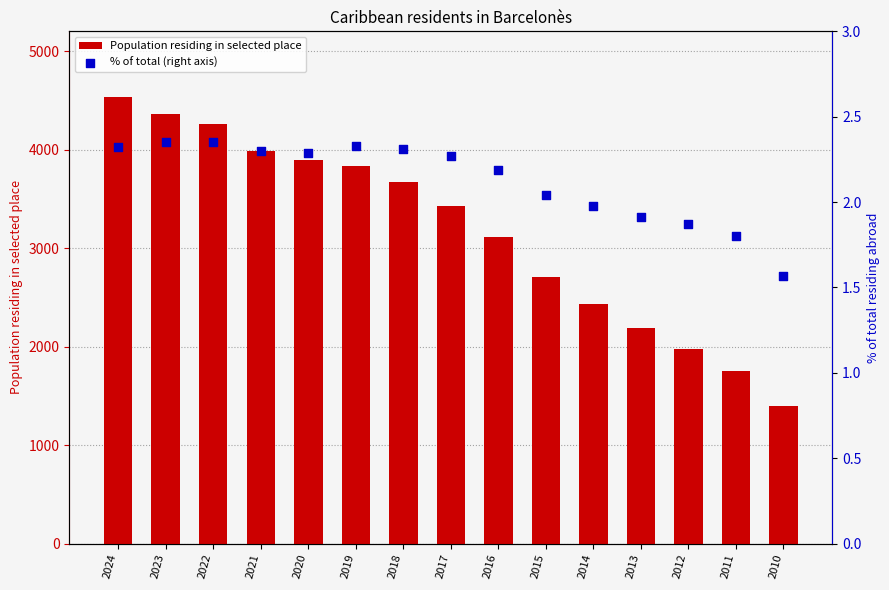

Which series contains the highest Y value?

Population residing in selected place